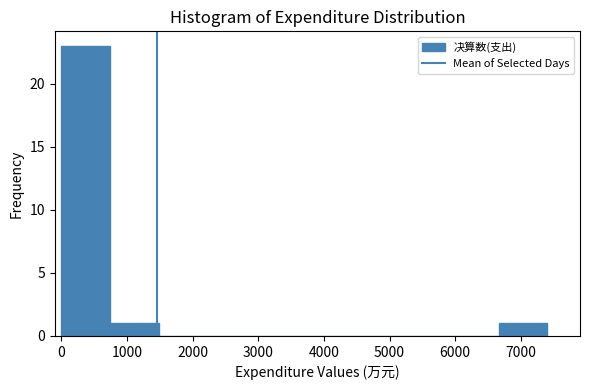

Which range on the x-axis has the tallest bar?

0 to 700